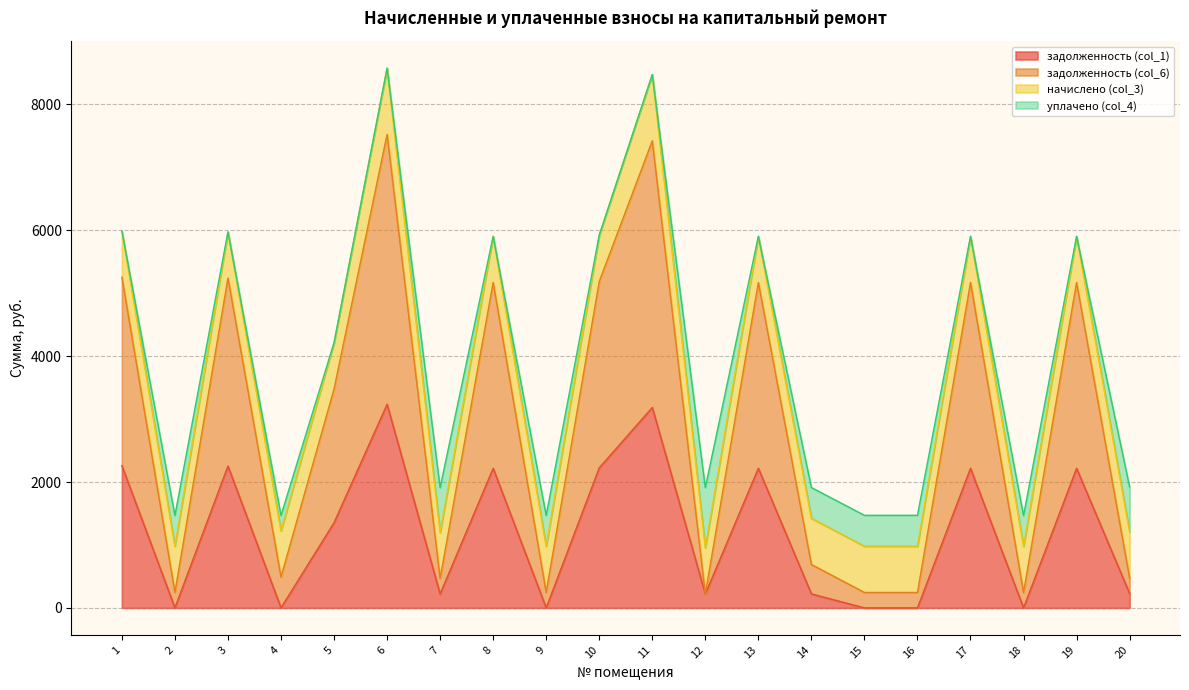

How many data points in задолженность (col_6) are less than 3477?

10